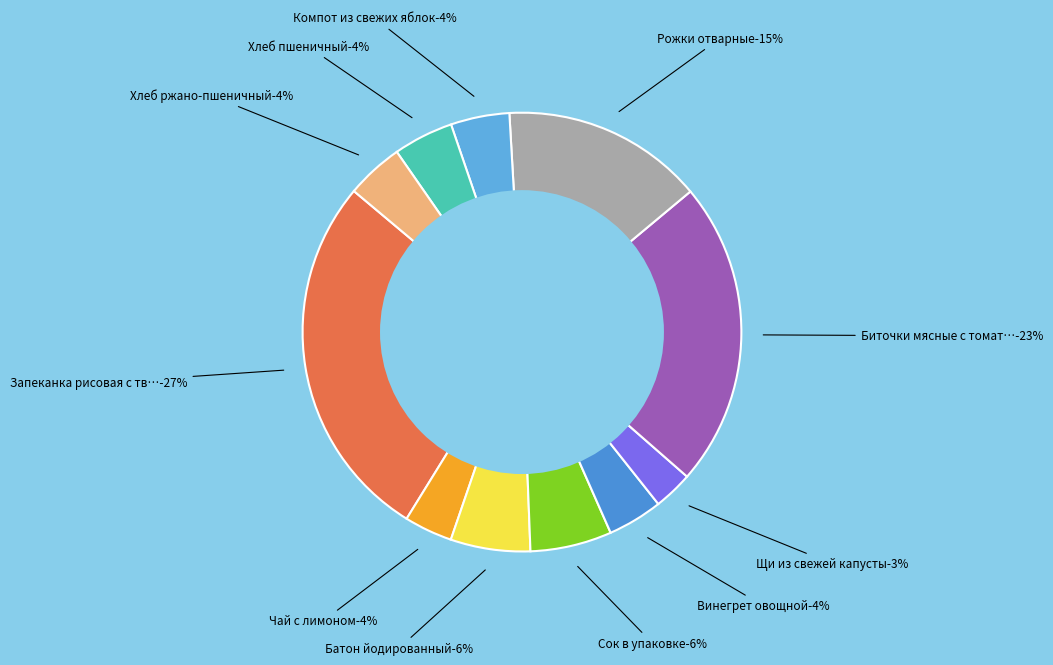

Does Компот из свежих яблок represent more than half of the total?

No